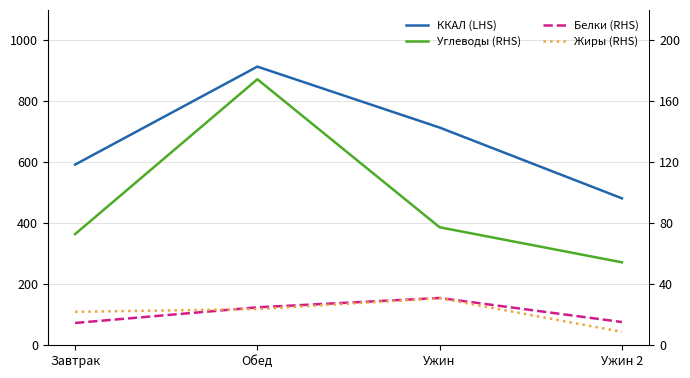

What value does the Углеводы (RHS) series have at Ужин 2?

54.4